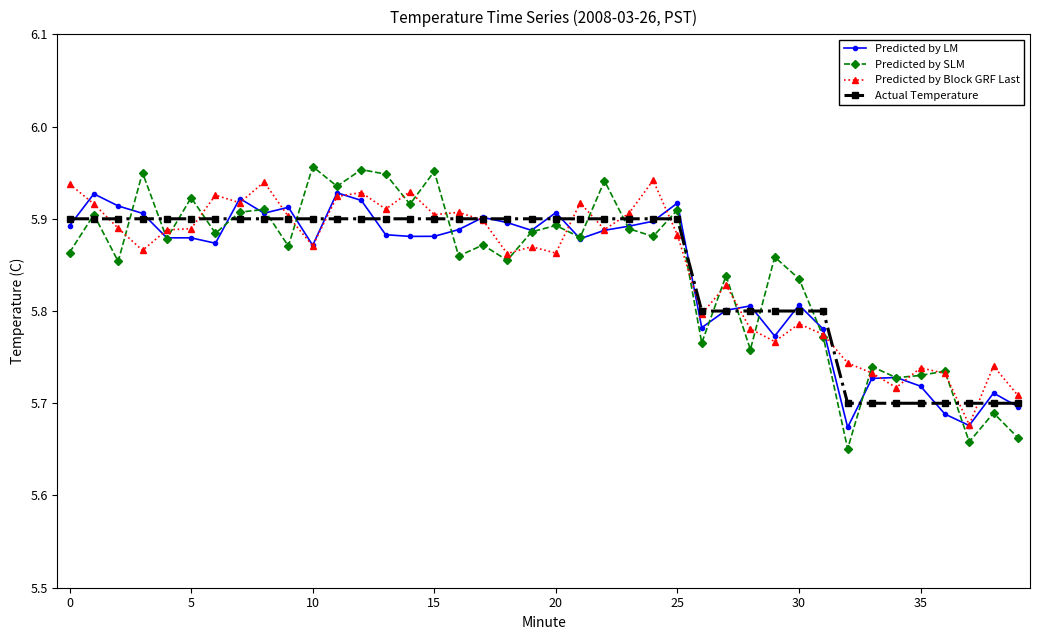

True or false: Predicted by Block GRF Last has more than 2 interior local peaks.

True